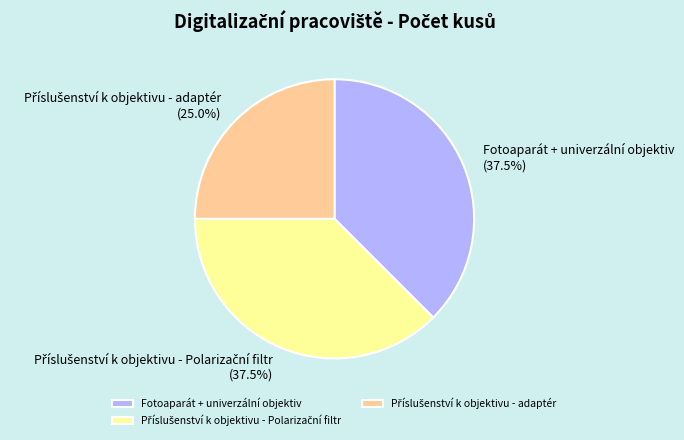

How much of the chart is everything except Fotoaparát + univerzální objektiv?

62.5%